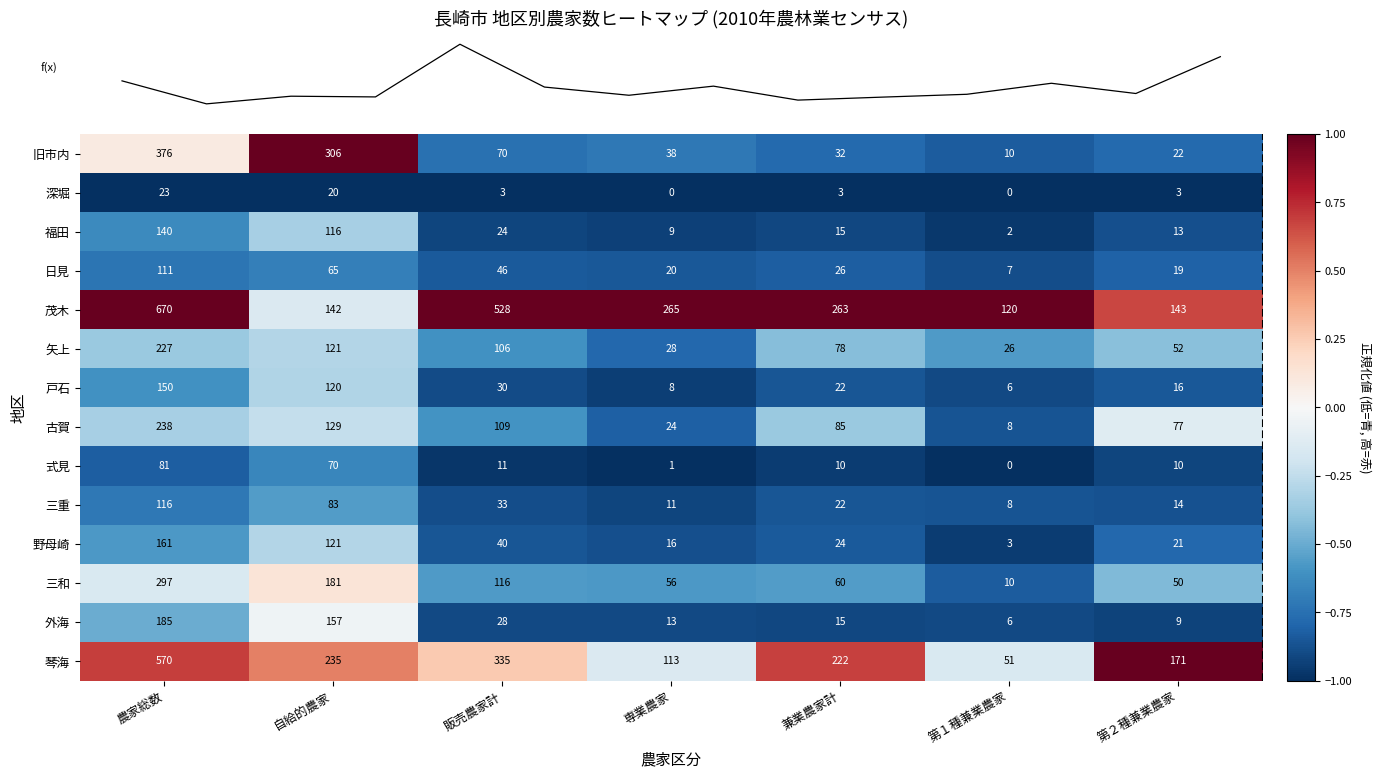

Rank the series by their maximum value, from lowest to highest.

深堀, 式見, 日見, 三重, 福田, 戸石, 野母崎, 外海, 矢上, 古賀, 三和, 旧市内, 琴海, 茂木